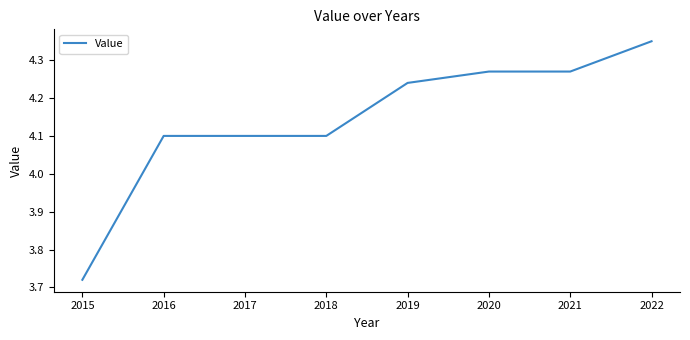

True or false: the data shows 4.1 at 2016.

True